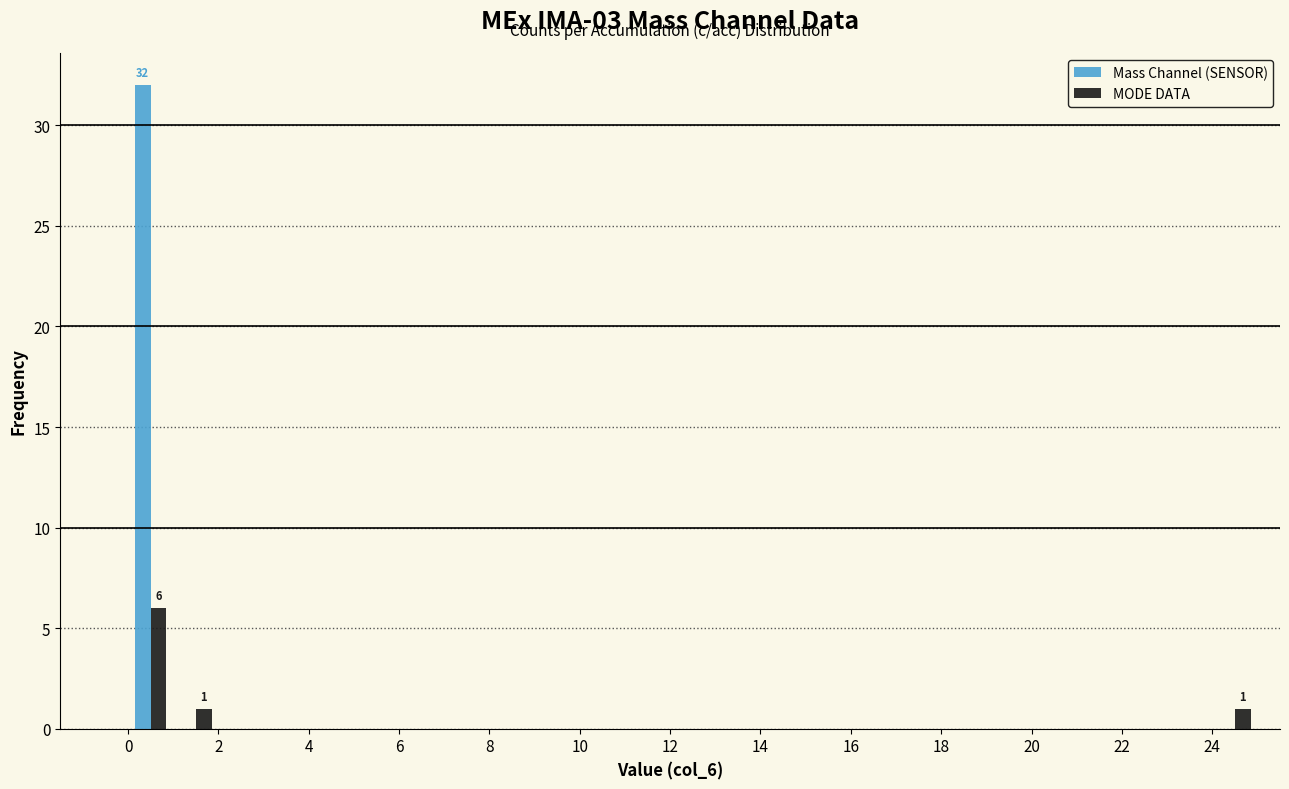

In the Mass Channel (SENSOR) series, which range on the x-axis has the tallest bar?

0 to 1